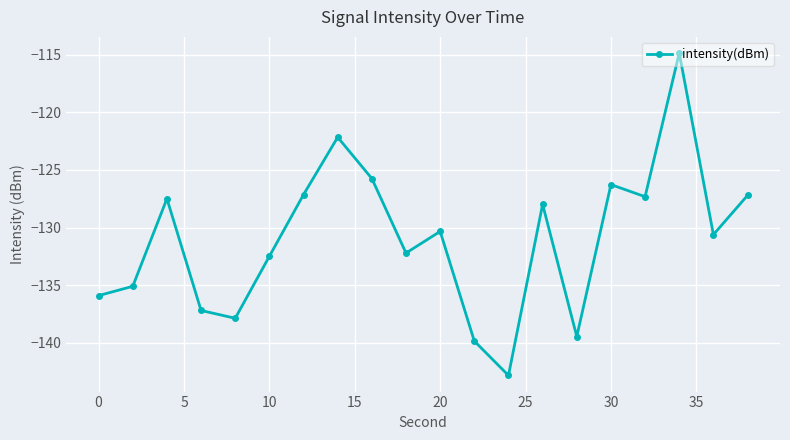

True or false: there are more than 2 points higher than both neighbors.

True